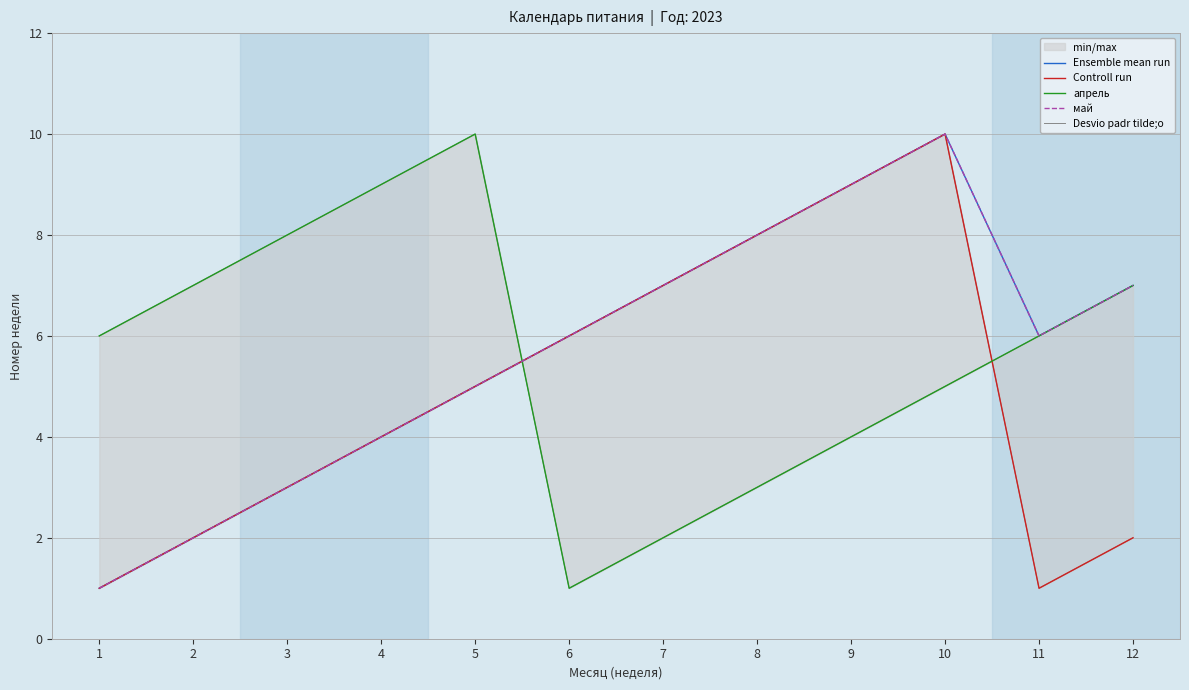

What are all the series names shown in the legend?

Ensemble mean run, Controll run, апрель, май, Desvio padr tilde;o